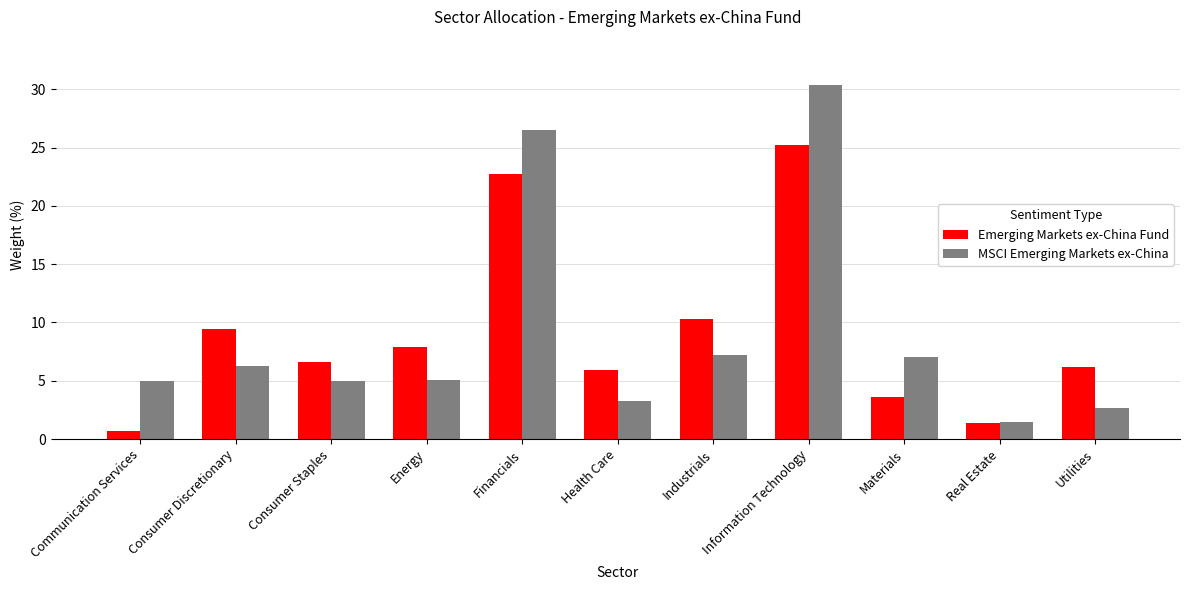

What are all the series names shown in the legend?

Emerging Markets ex-China Fund, MSCI Emerging Markets ex-China